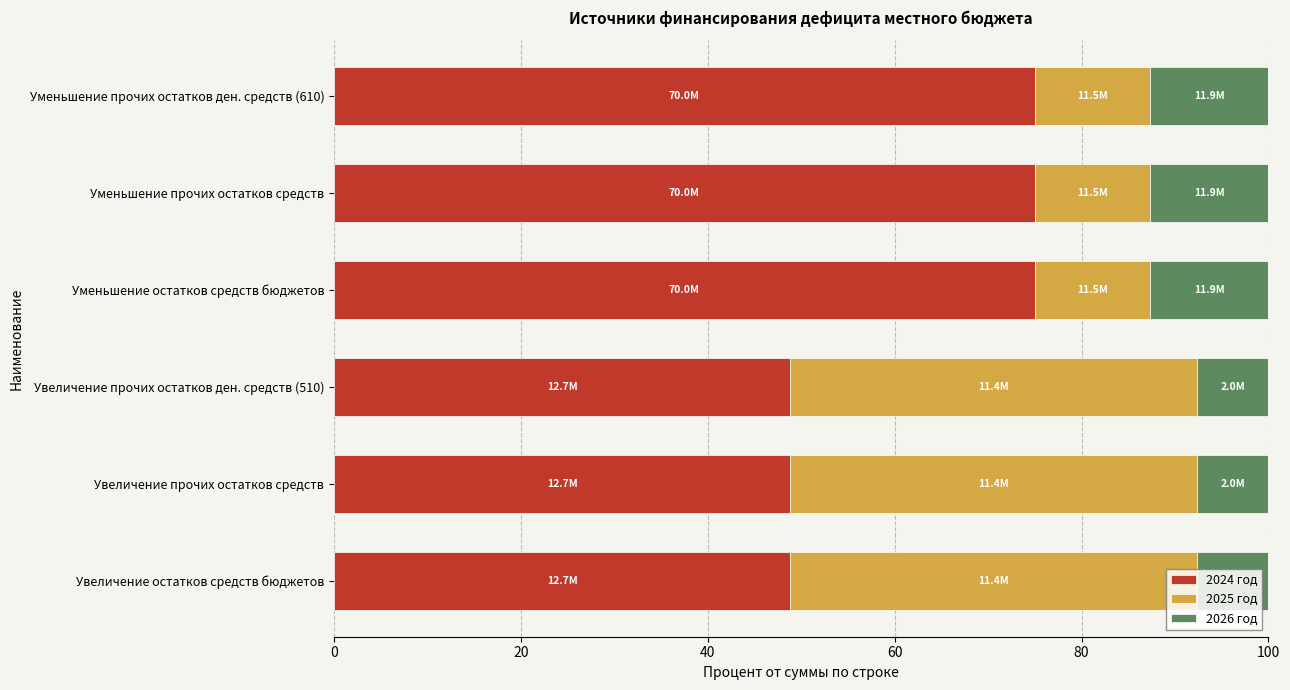

What is the total value across all series at Уменьшение прочих остатков ден. средств (610)?

100.0